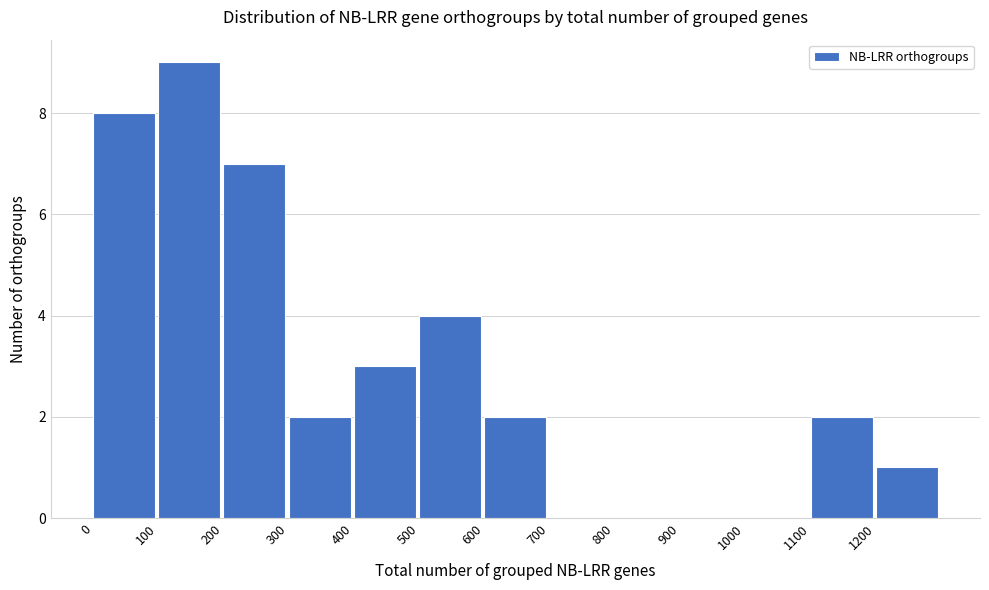

Reading left to right, transcribe this chart: for each bar, give the range it covers on the x-axis and its height. The values are not printed on the chart, so give them approximately, as read against the axis.

0 to 100: 8
100 to 200: 9
200 to 300: 7
300 to 400: 2
400 to 500: 3
500 to 600: 4
600 to 700: 2
700 to 800: 0
800 to 900: 0
900 to 1000: 0
1000 to 1100: 0
1100 to 1200: 2
1200 to 1300: 1